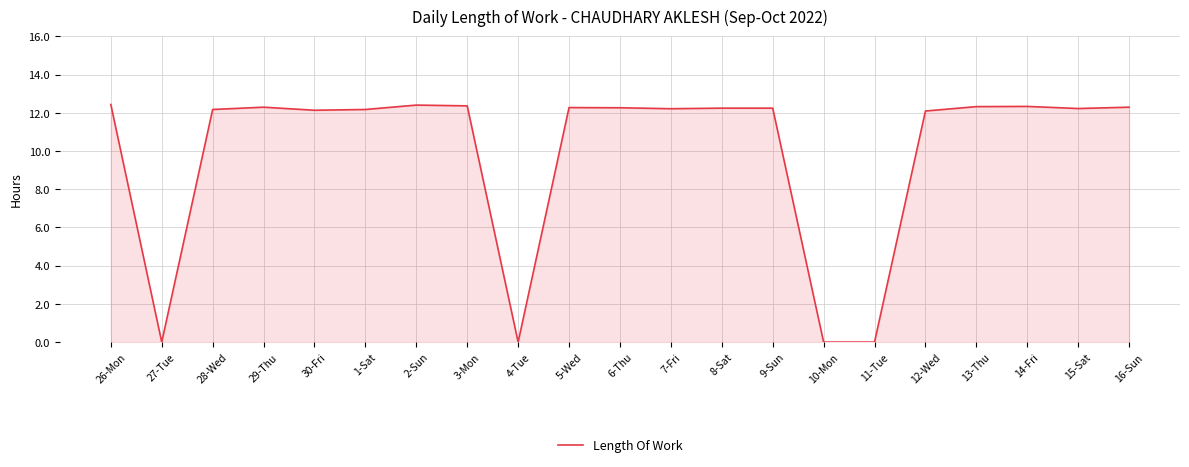

How many lines are shown in the chart?

1